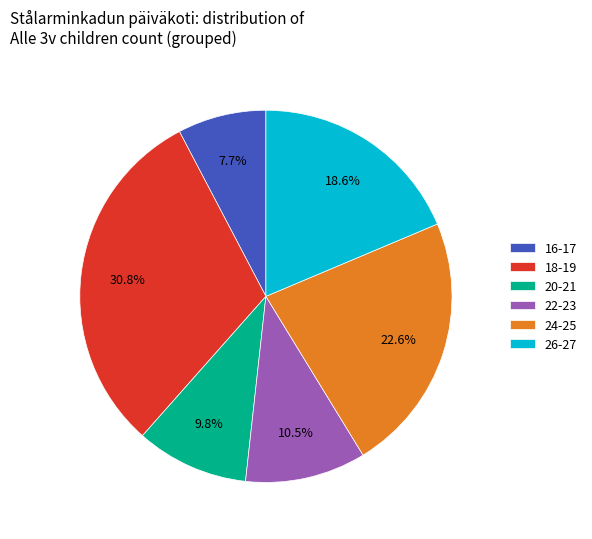

To the nearest percent, what is the difference between the largest and smallest slice percentages?

23%